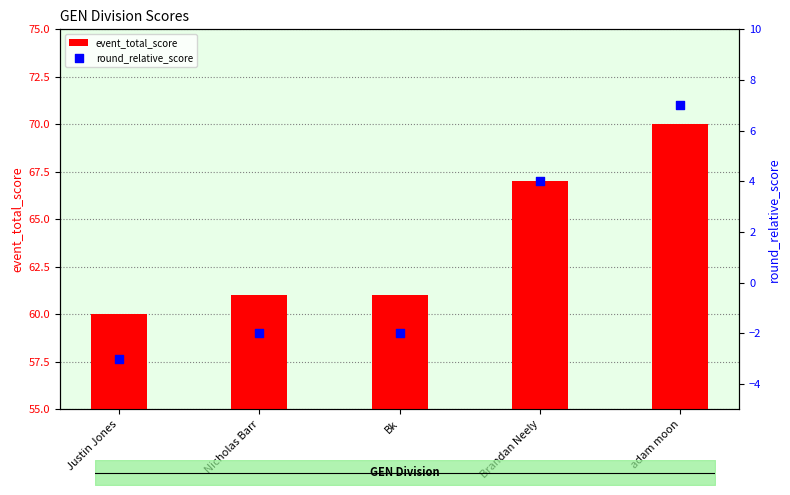

Which series has the largest total across all categories?

event_total_score